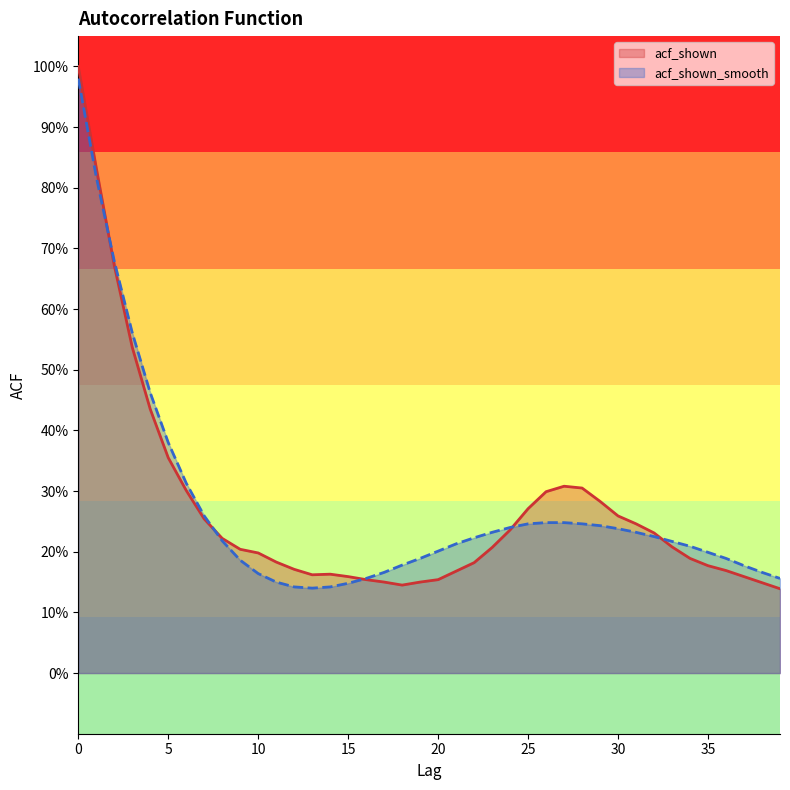

Reading right to left, what are all the values shown in this chart?

acf_shown: 39=0.1	38=0.1	37=0.2	36=0.2	35=0.2	34=0.2	33=0.2	32=0.2	31=0.2	30=0.3	29=0.3	28=0.3	27=0.3	26=0.3	25=0.3	24=0.2	23=0.2	22=0.2	21=0.2	20=0.2	19=0.1	18=0.1	17=0.1	16=0.2	15=0.2	14=0.2	13=0.2	12=0.2	11=0.2	10=0.2	9=0.2	8=0.2	7=0.3	6=0.3	5=0.4	4=0.4	3=0.5	2=0.7	1=0.8	0=1.0
acf_shown_smooth: 39=0.2	38=0.2	37=0.2	36=0.2	35=0.2	34=0.2	33=0.2	32=0.2	31=0.2	30=0.2	29=0.2	28=0.2	27=0.2	26=0.2	25=0.2	24=0.2	23=0.2	22=0.2	21=0.2	20=0.2	19=0.2	18=0.2	17=0.2	16=0.2	15=0.1	14=0.1	13=0.1	12=0.1	11=0.1	10=0.2	9=0.2	8=0.2	7=0.3	6=0.3	5=0.4	4=0.5	3=0.6	2=0.7	1=0.8	0=1.0